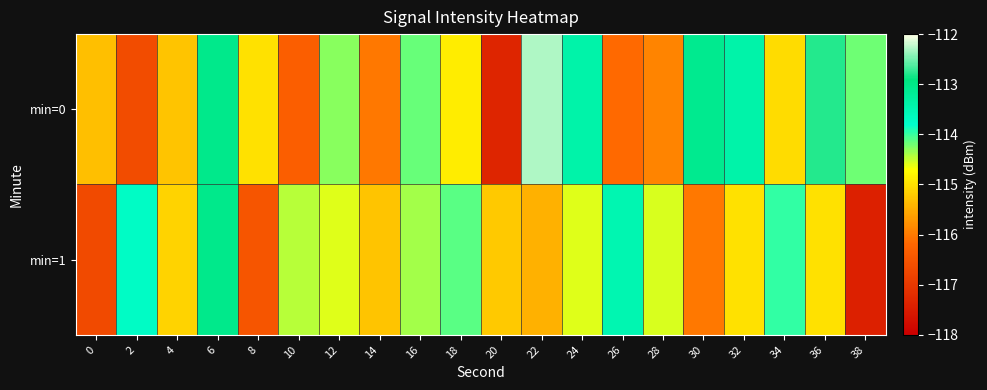

Reading left to right, what are all the values shown in this chart?

min=0: 0=-115.3	2=-116.7	4=-115.3	6=-113.0	8=-115.0	10=-116.3	12=-114.3	14=-116.0	16=-114.2	18=-114.9	20=-117.3	22=-112.3	24=-113.4	26=-116.1	28=-115.9	30=-113.1	32=-113.4	34=-115.0	36=-112.8	38=-114.2
min=1: 0=-116.7	2=-113.7	4=-115.1	6=-113.0	8=-116.5	10=-114.5	12=-114.6	14=-115.3	16=-114.4	18=-114.1	20=-115.2	22=-115.4	24=-114.6	26=-113.5	28=-114.6	30=-116.0	32=-115.0	34=-114.0	36=-115.0	38=-117.4